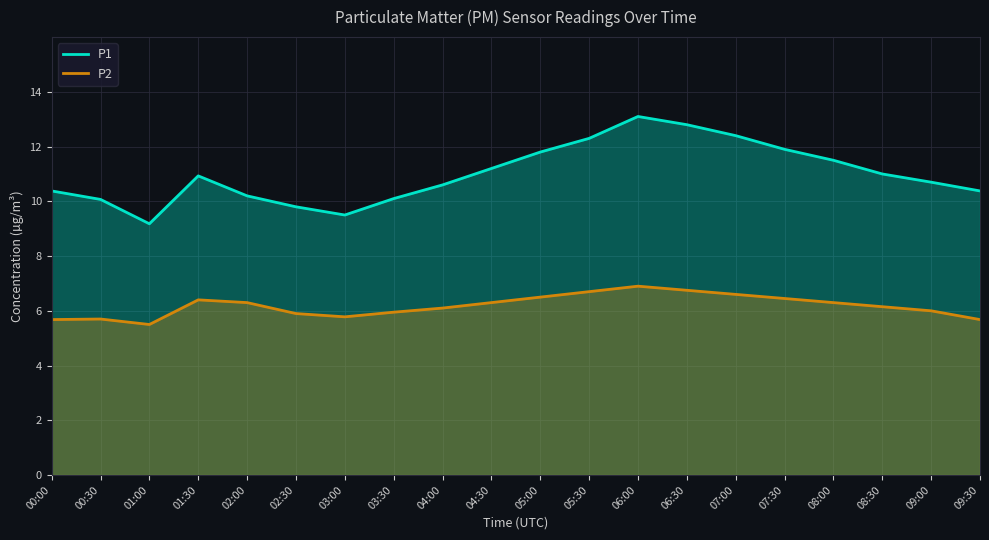

What is the maximum value for P2?

6.9